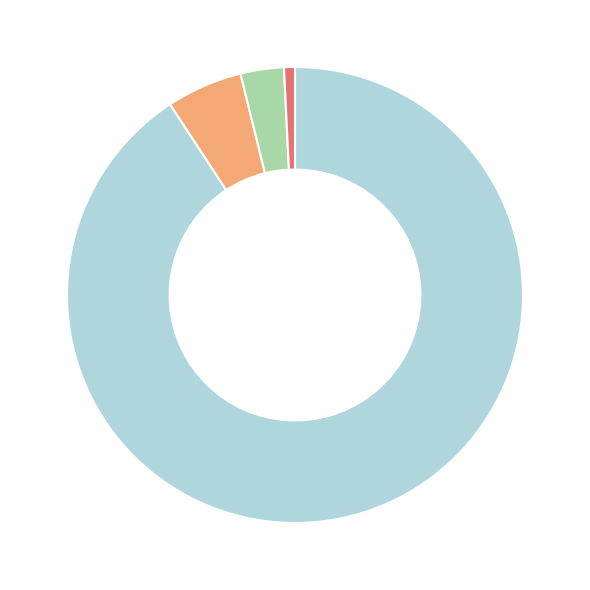

Count the number of slices in the pie.

4